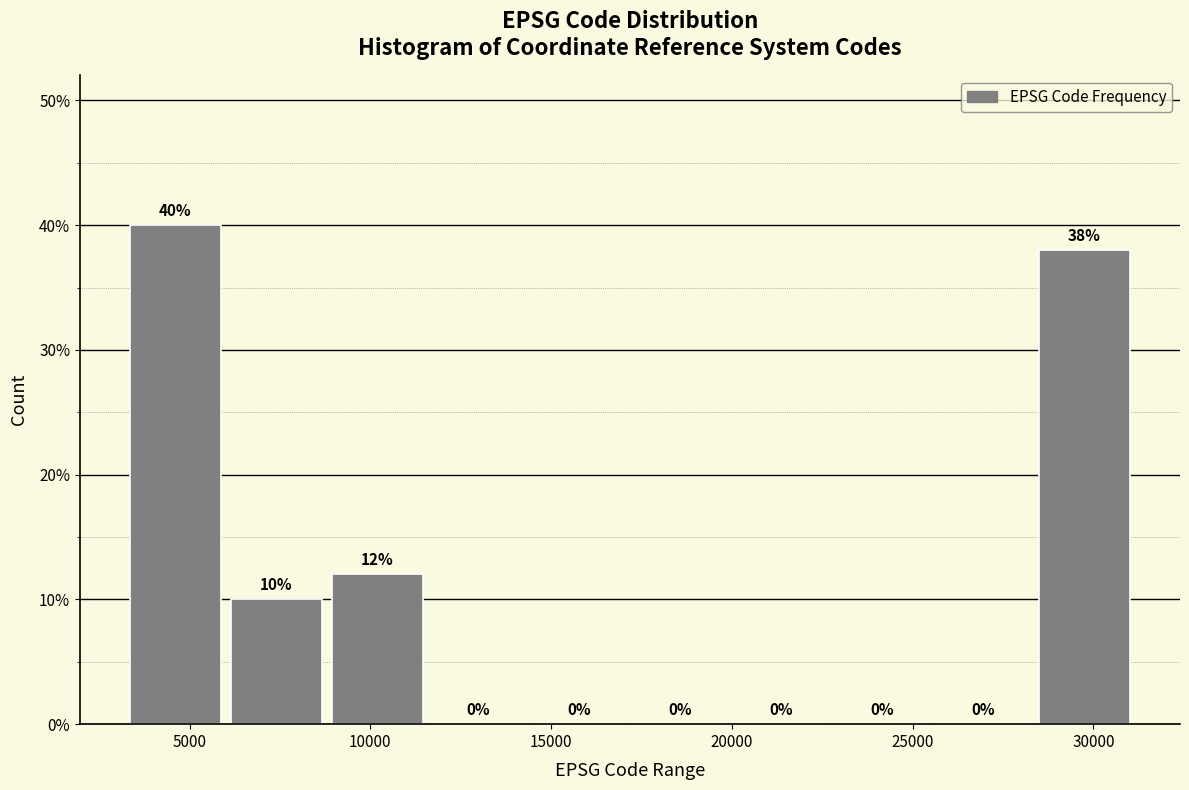

What is the height of the bar covering 3500 to 6000 on the x-axis? The bar edges are not printed on the chart, so give them approximately, as read against the axis.

40